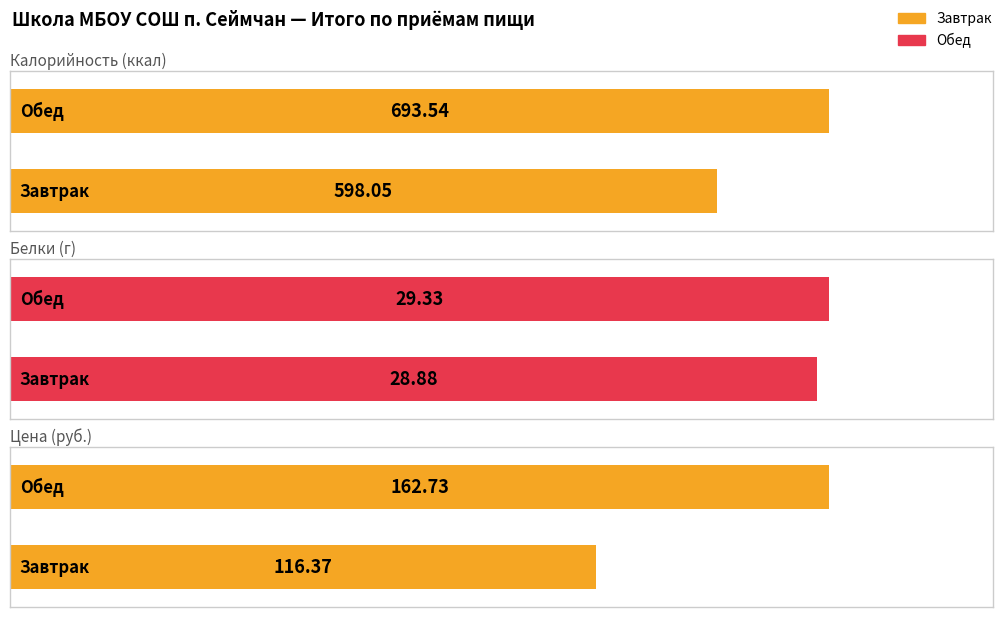

What is the sum of the Белки values at Обед and Завтрак?

58.2